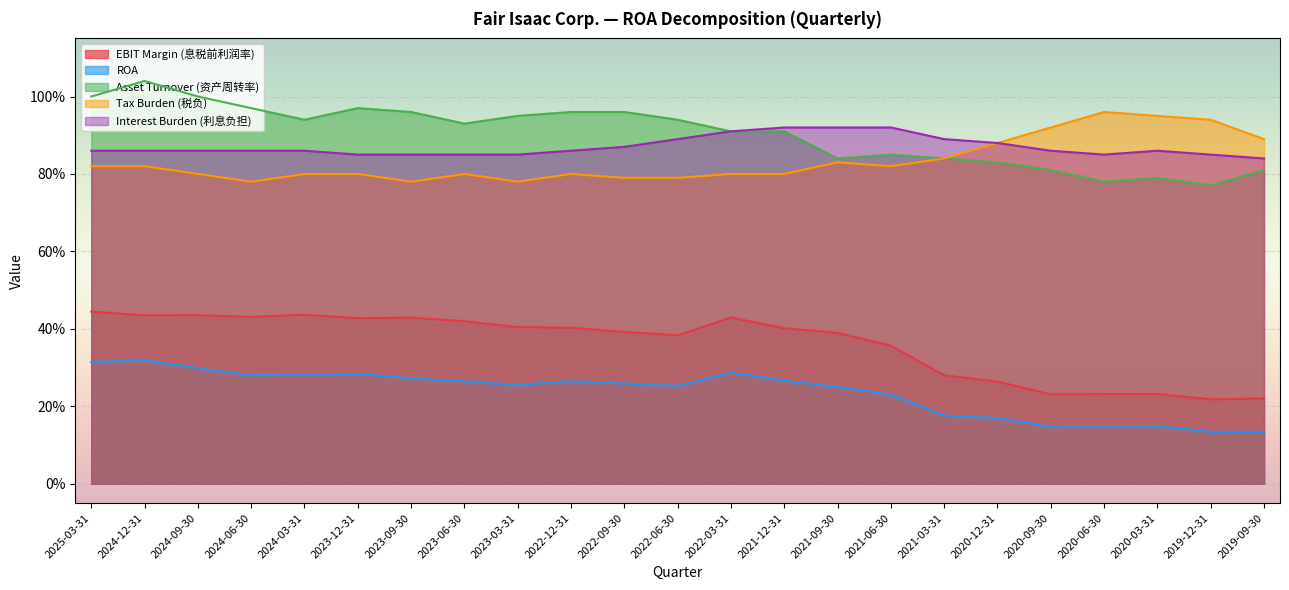

Which category has the highest value across all series?

2024-12-31